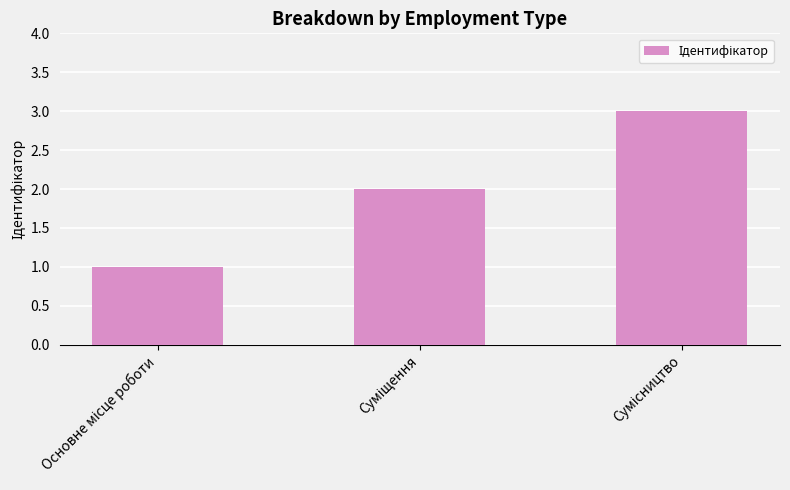

Does the chart contain any negative values?

No